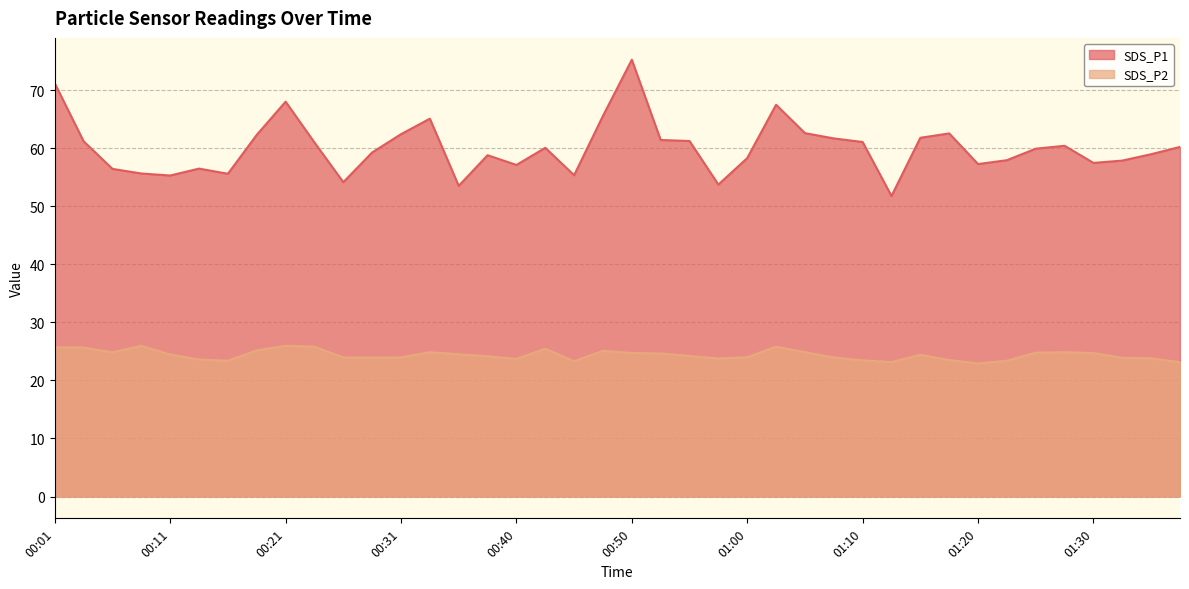

Where does the SDS_P2 series first go above 24?

00:01